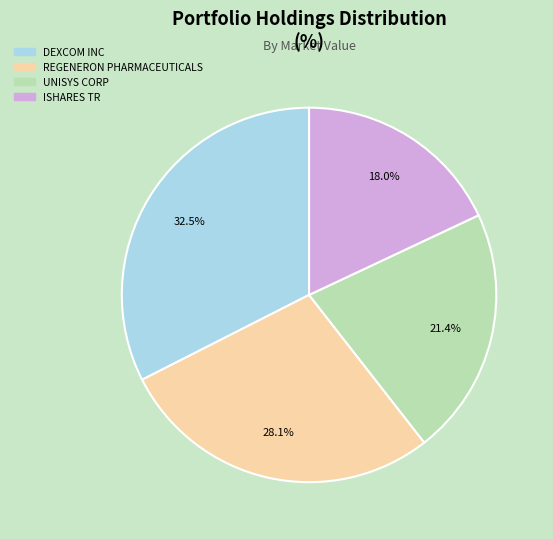

Which has a higher value, DEXCOM INC or ISHARES TR?

DEXCOM INC